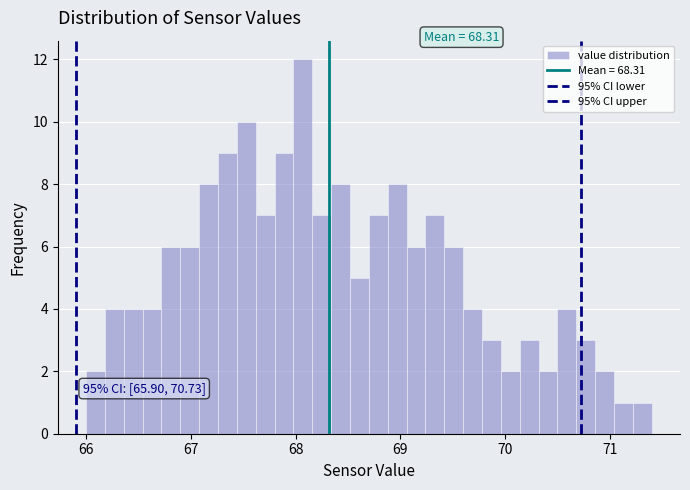

Around what value on the x-axis is the tallest bar? Give the approximate position of its centre, as read against the axis.

68.1